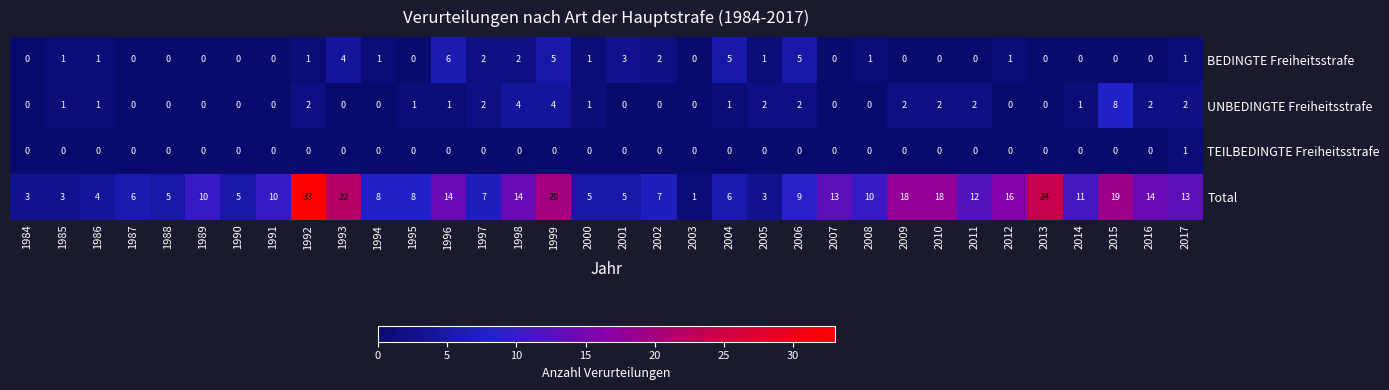

What is the difference between the highest and lowest values at 2011?

12